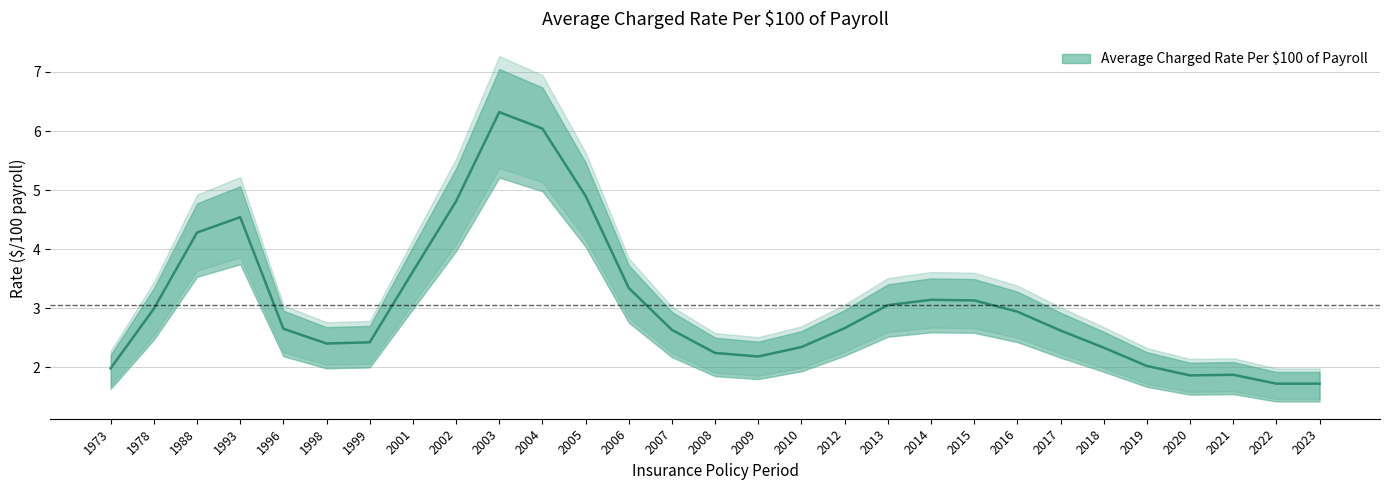

How many categories are shown in the chart?

29